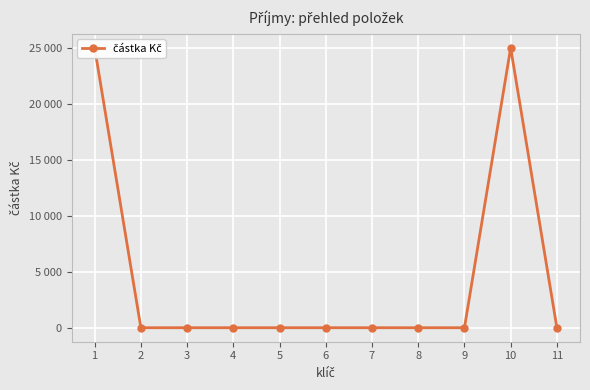

True or false: the data has more than 0 interior local peaks.

True